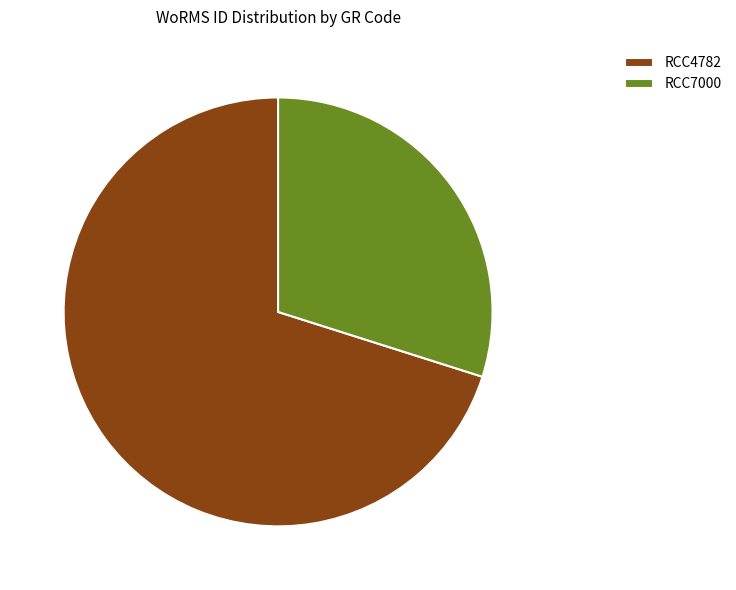

What is the ratio of the value at RCC7000 to the value at RCC4782?

0.4